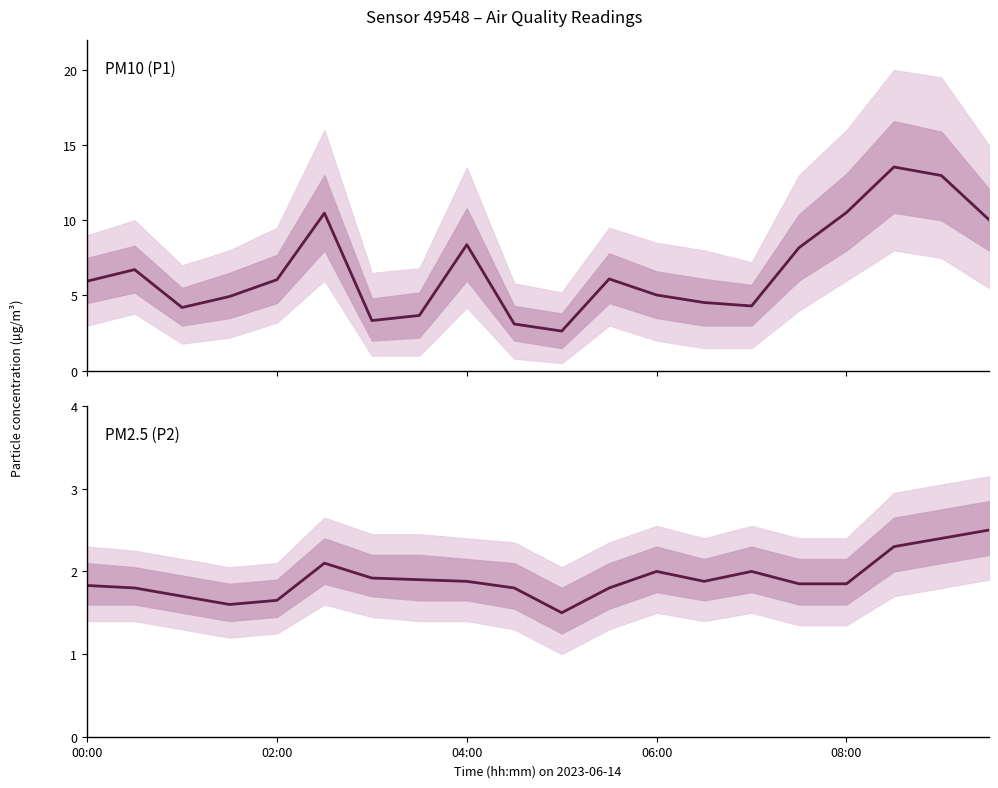

What is the total value across all series at 00:00?

7.8